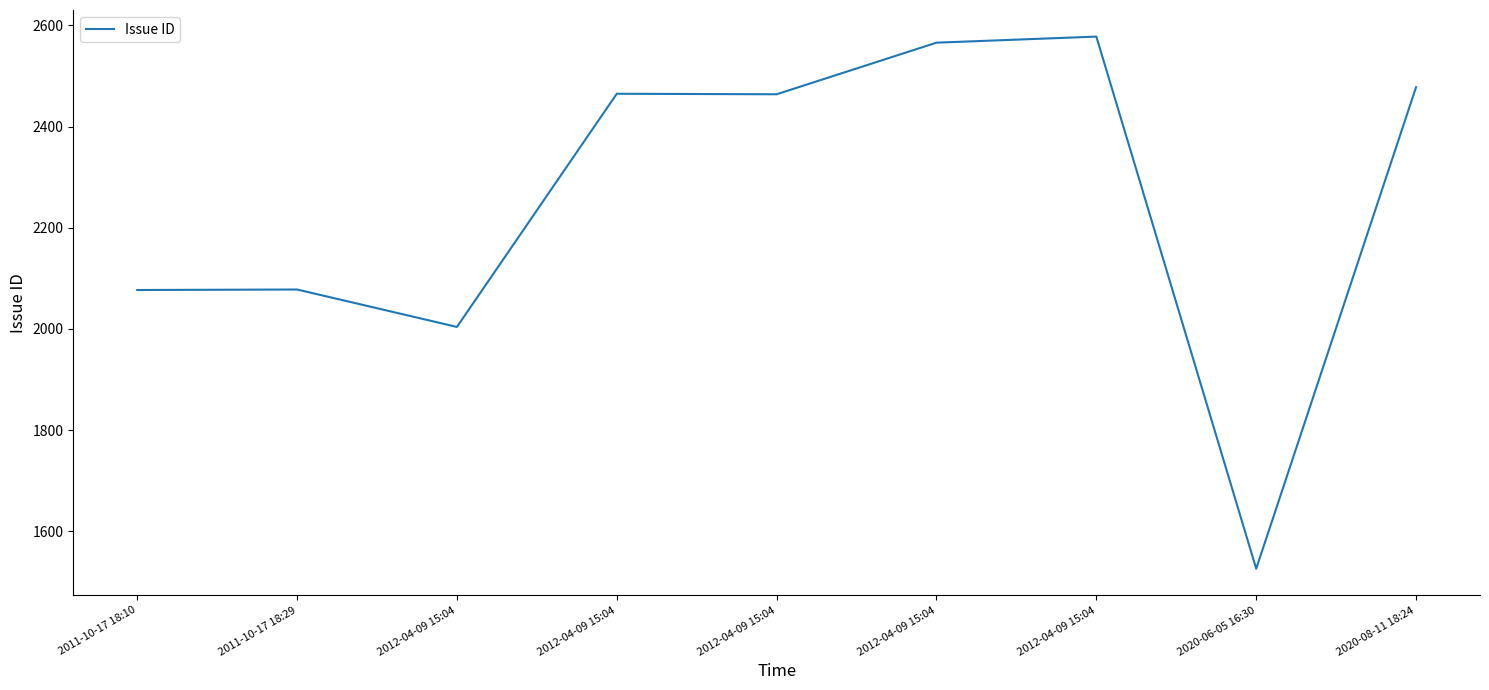

Reading left to right, list all the values displayed in this chart.

2011-10-17 18:10=2077	2011-10-17 18:29=2078	2012-04-09 15:04=2004	2012-04-09 15:04=2465	2012-04-09 15:04=2464	2012-04-09 15:04=2566	2012-04-09 15:04=2578	2020-06-05 16:30=1526	2020-08-11 18:24=2478